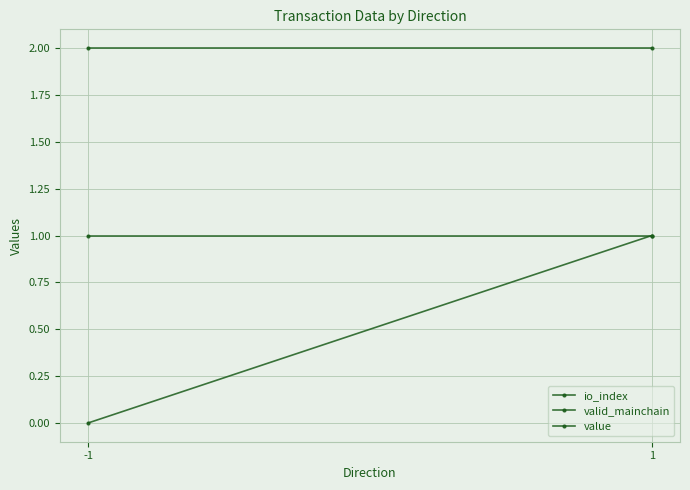

How many io_index values are between 0 and 1?

2